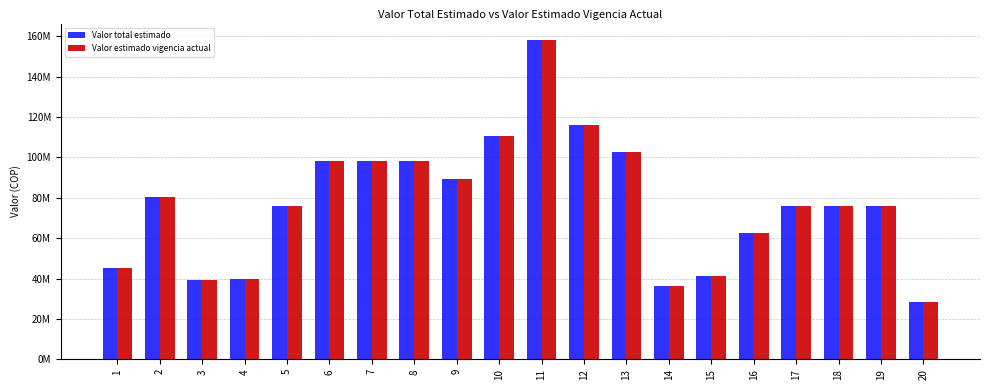

Rank the series at 10 from highest to lowest value.

Valor total estimado, Valor estimado vigencia actual